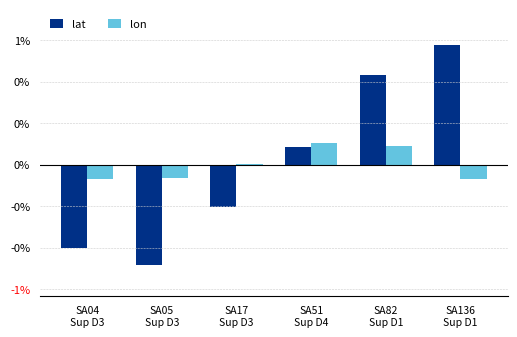

Are the bars horizontal?

No